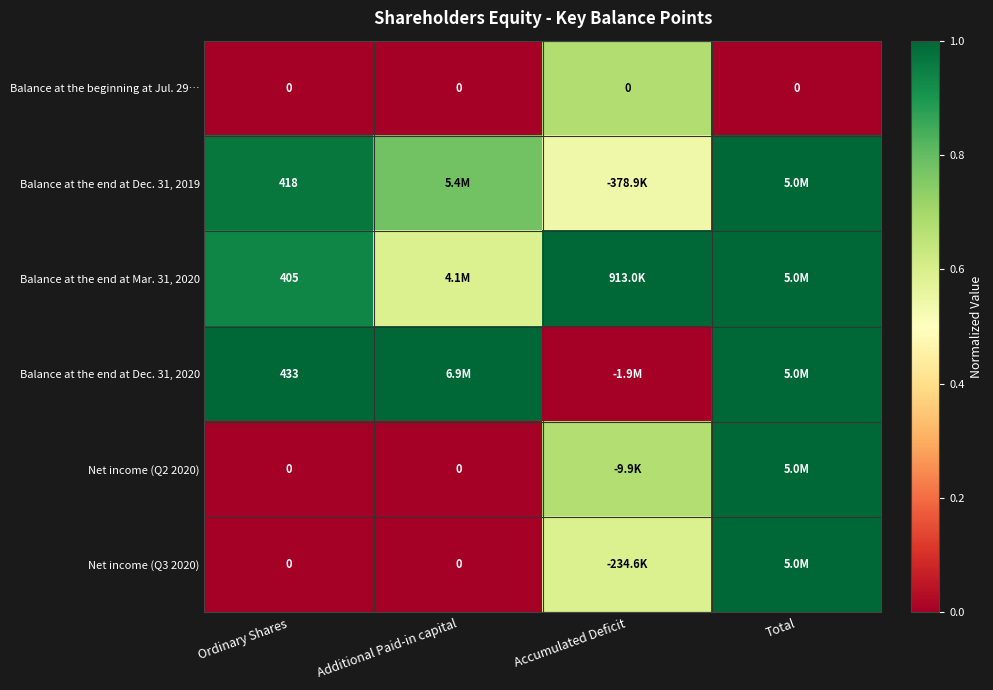

At which label is Net income (Q2 2020) closest to 0?

Ordinary Shares